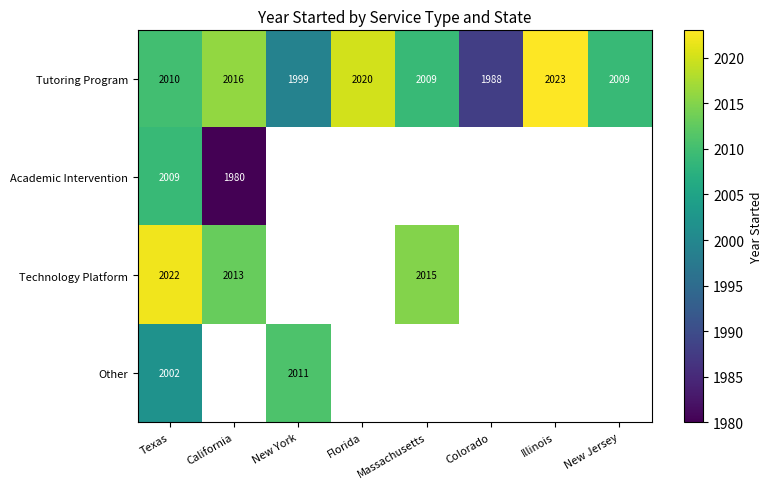

How many series are shown in this chart?

4